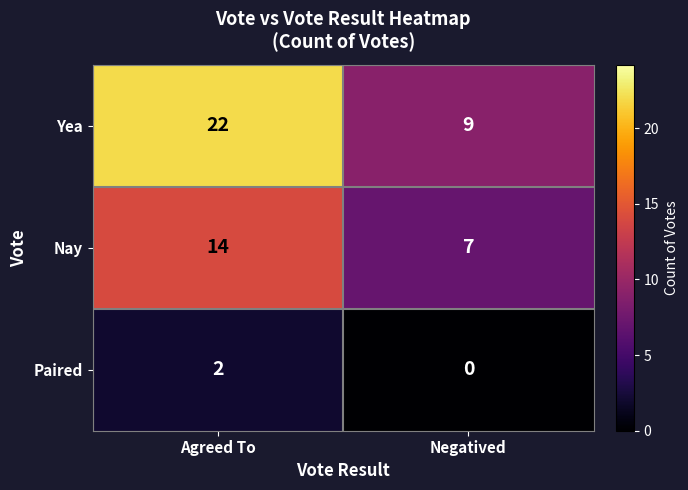

Rank the series by their maximum value, from highest to lowest.

Yea, Nay, Paired